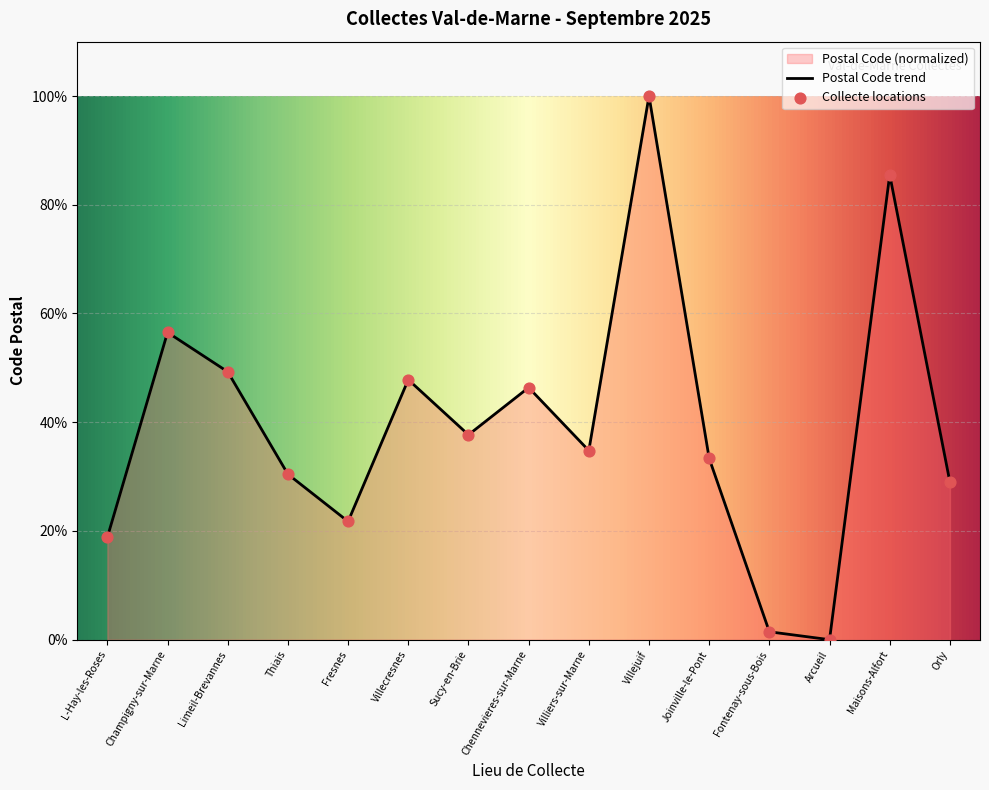

What is the change in value from Sucy-en-Brie to Orly?

-8.7